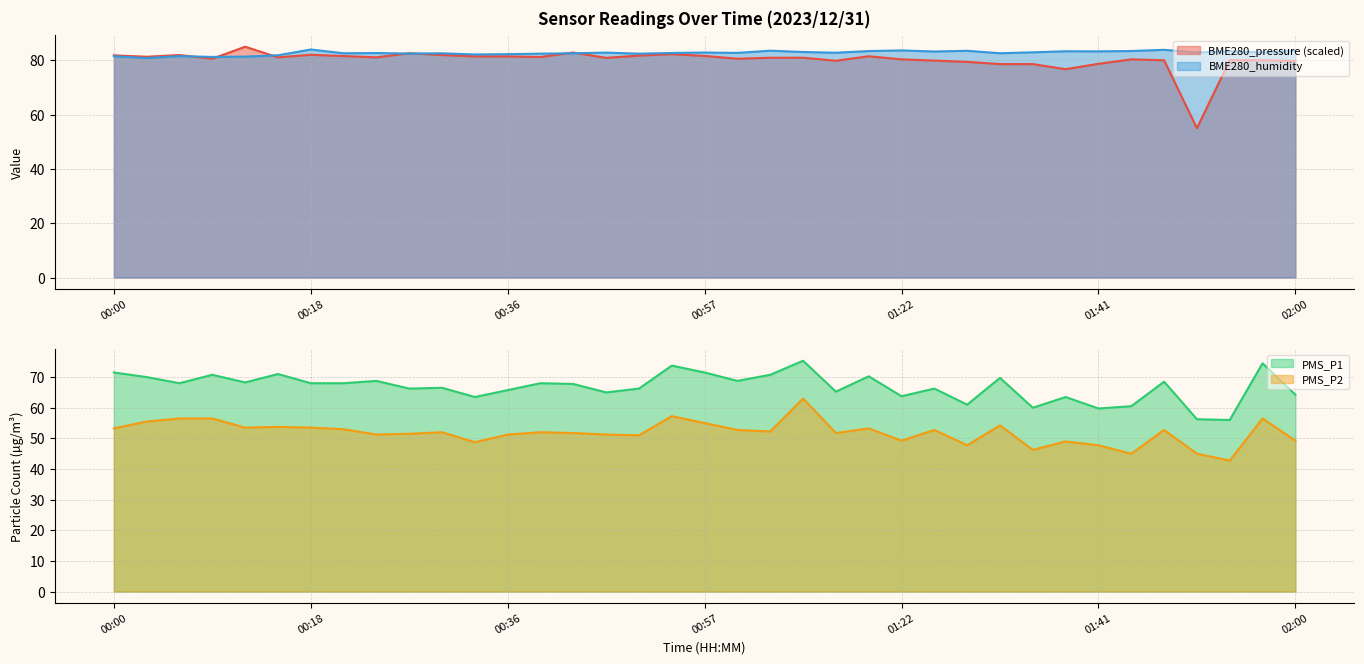

Rank the series at 00:15 from lowest to highest value.

PMS_P2, PMS_P1, BME280_pressure, BME280_humidity